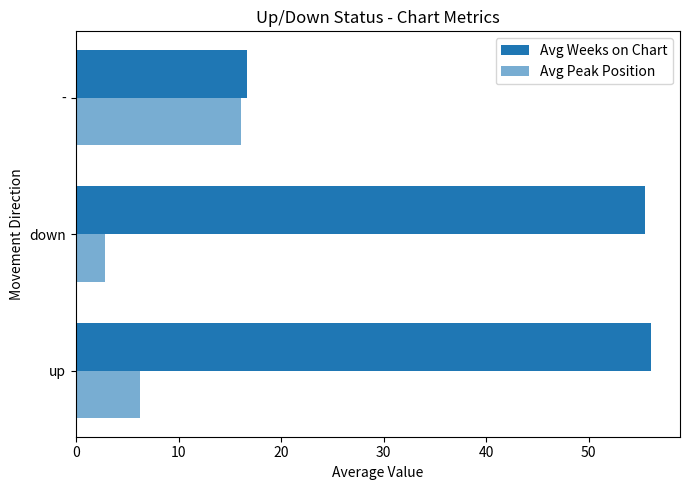

How many data points in Avg Weeks on Chart are less than 55?

1